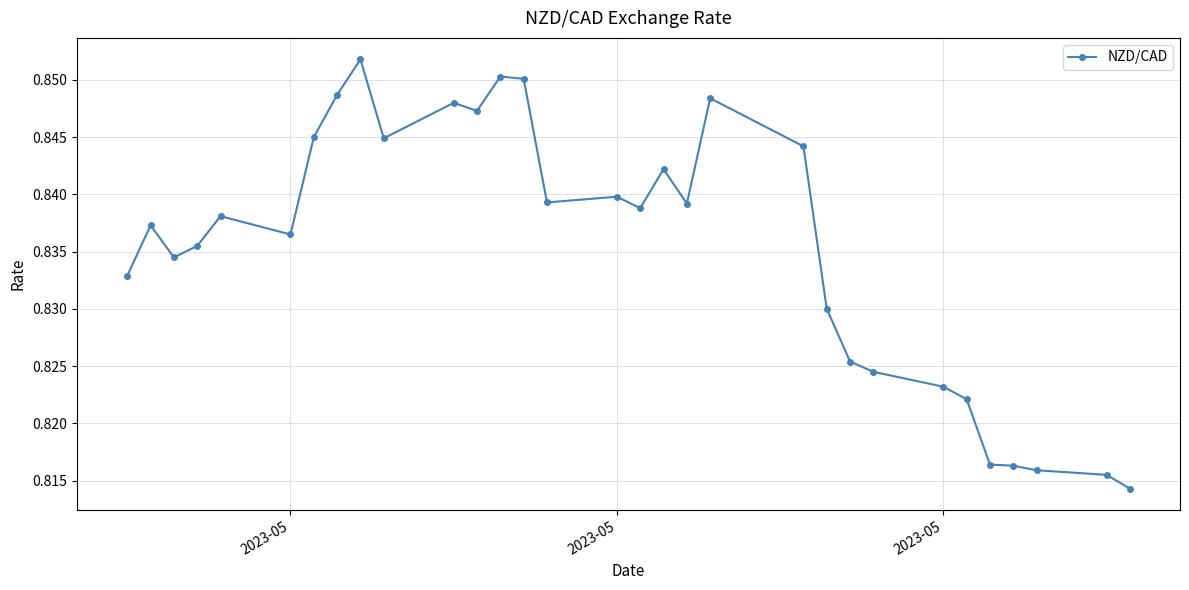

Count the values in the range 0 to 1.

31